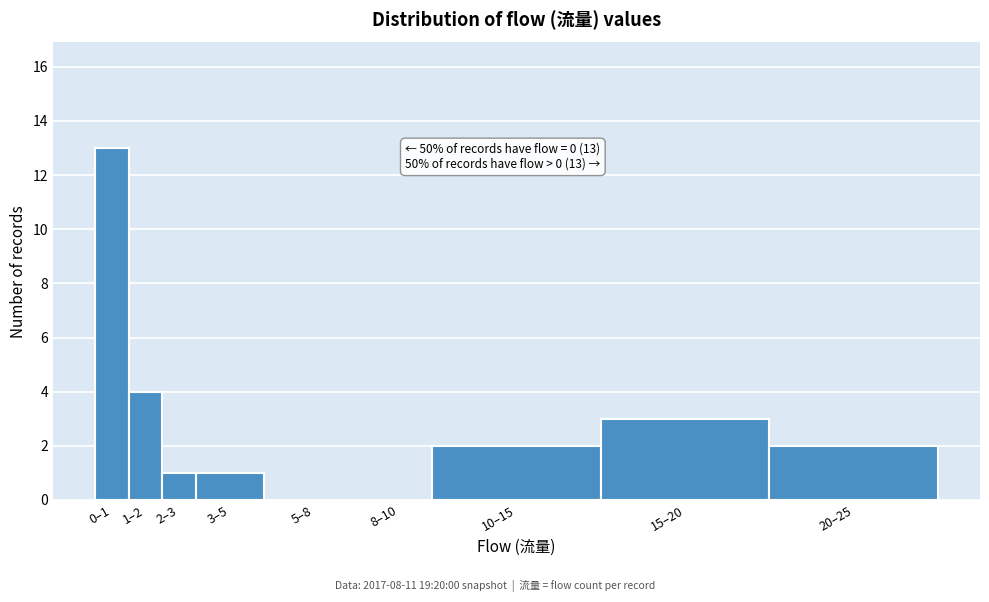

Reading right to left, transcribe all the data shown in this chart.

20–25=2	15–20=3	10–15=2	8–10=0	5–8=0	3–5=1	2–3=1	1–2=4	0–1=13